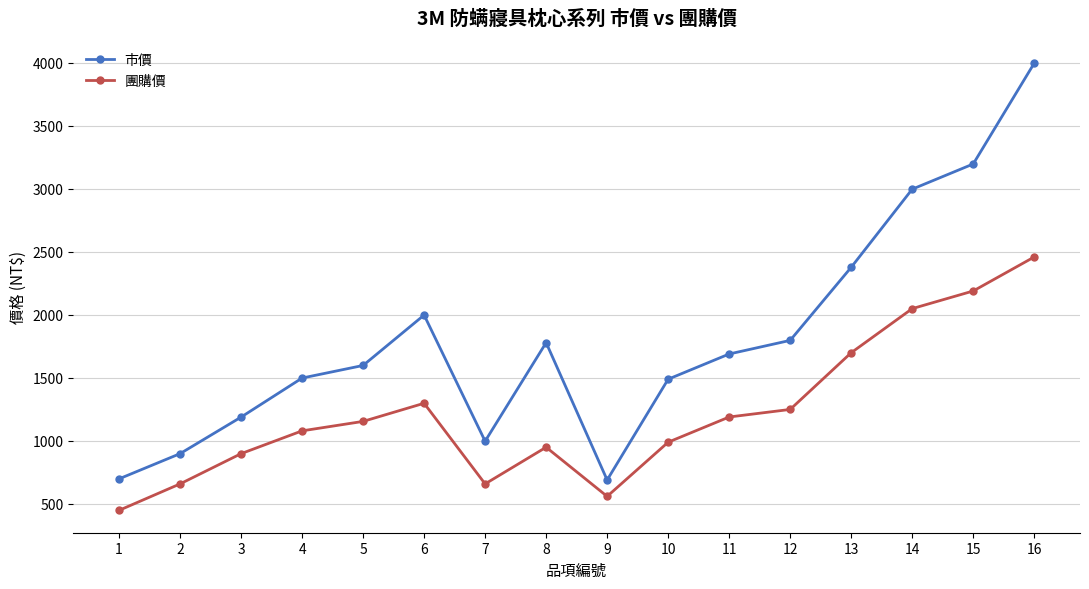

Read the 市價 value at 4.

1499